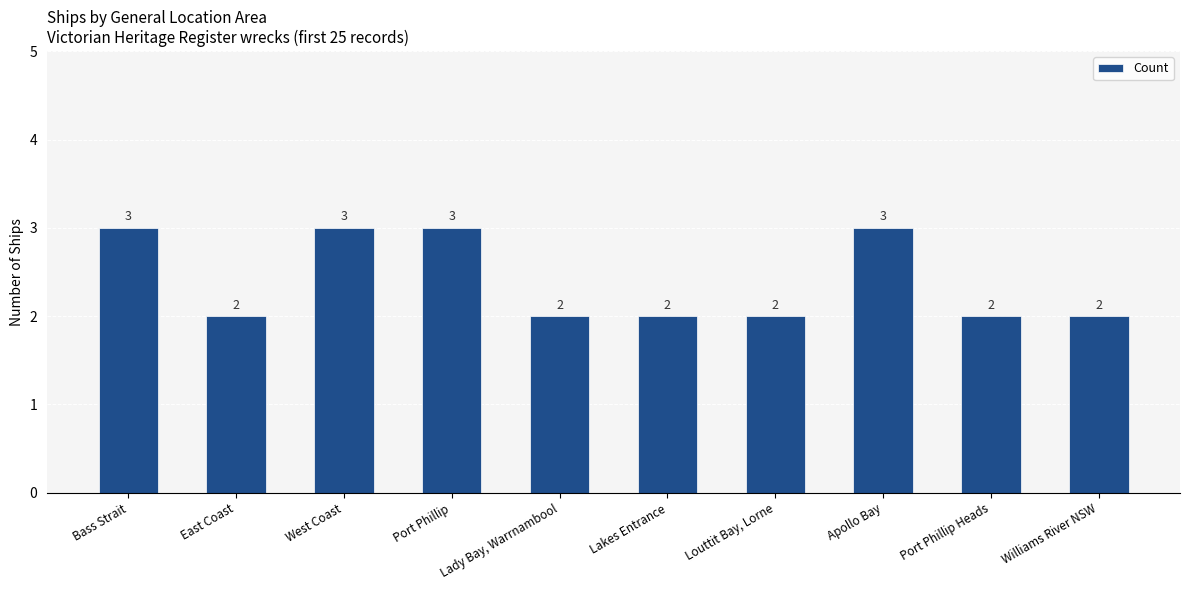

What is the smallest value displayed?

2